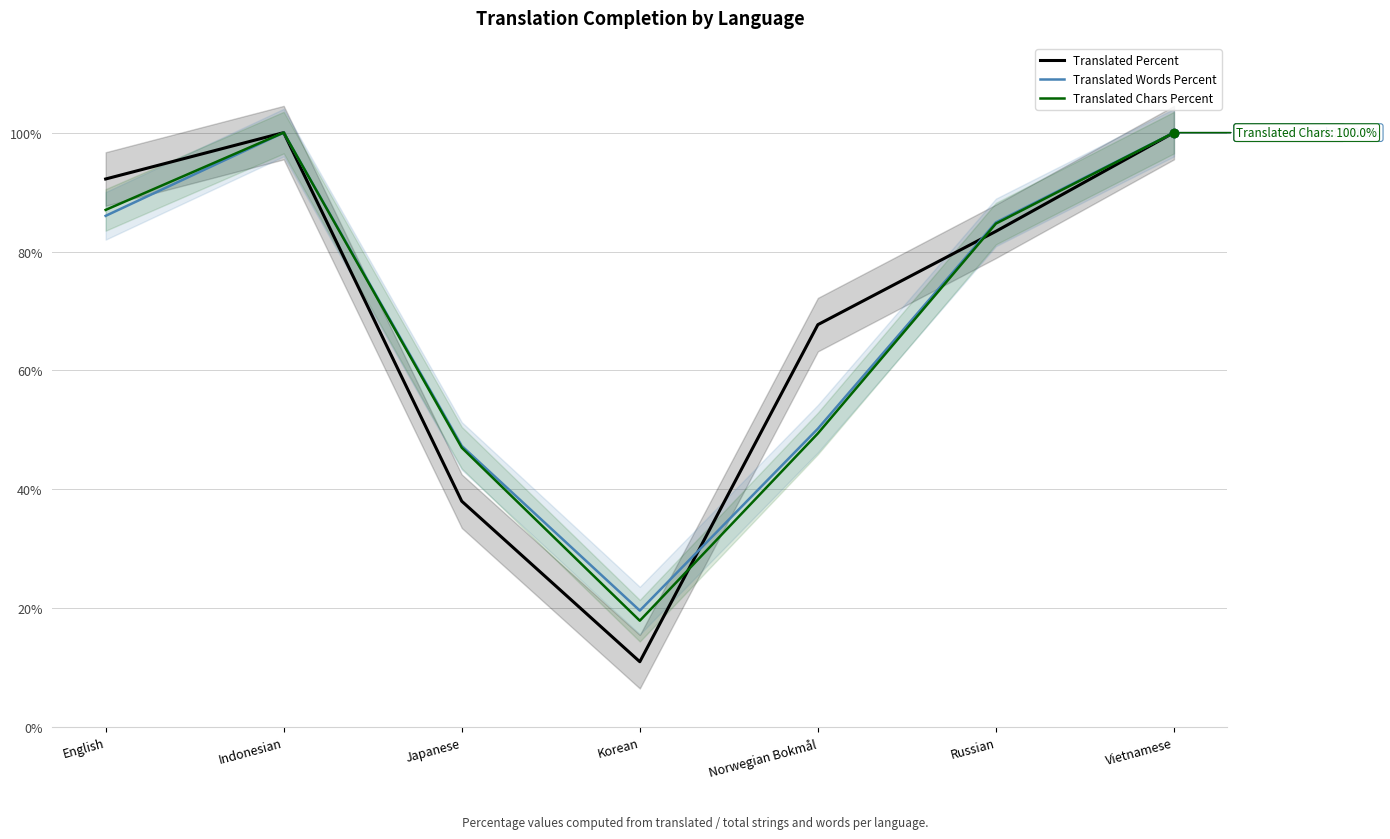

Reading right to left, list all the values displayed in this chart.

Translated Percent: Vietnamese=100.0	Russian=83.4	Norwegian Bokmål=67.7	Korean=11.0	Japanese=38.0	Indonesian=100.0	English=92.2
Translated Words Percent: Vietnamese=100.0	Russian=84.9	Norwegian Bokmål=50.2	Korean=19.6	Japanese=47.3	Indonesian=100.0	English=86.0
Translated Chars Percent: Vietnamese=100.0	Russian=84.7	Norwegian Bokmål=49.4	Korean=17.9	Japanese=47.0	Indonesian=100.0	English=87.0